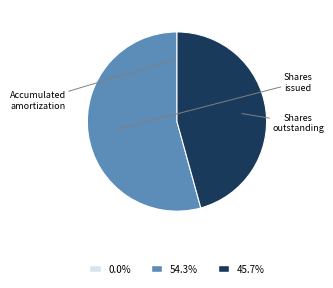

Does any single category account for the majority?

Yes